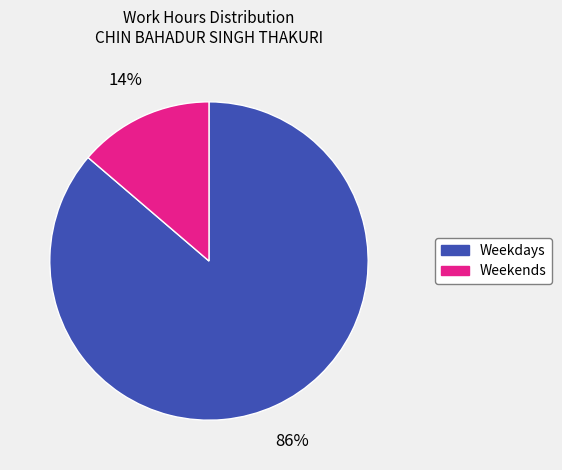

Which slice is the smallest?

Weekends